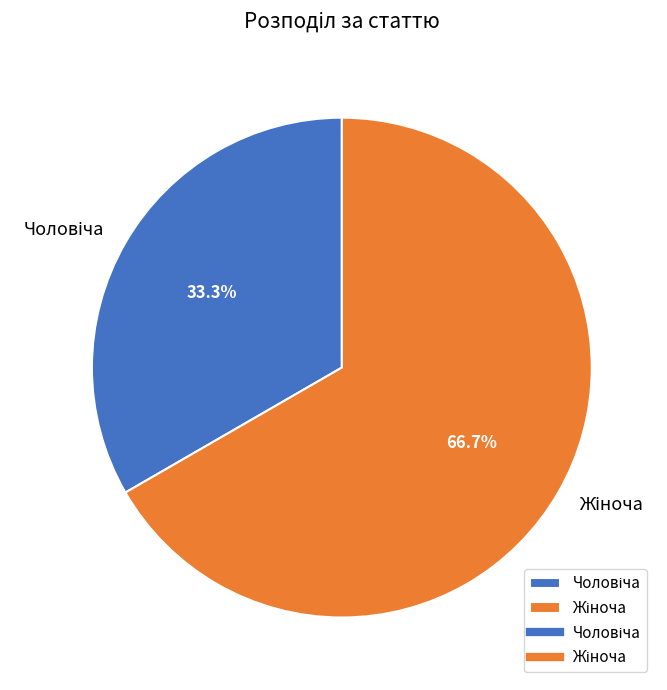

To the nearest percent, what is the average slice percentage?

50%